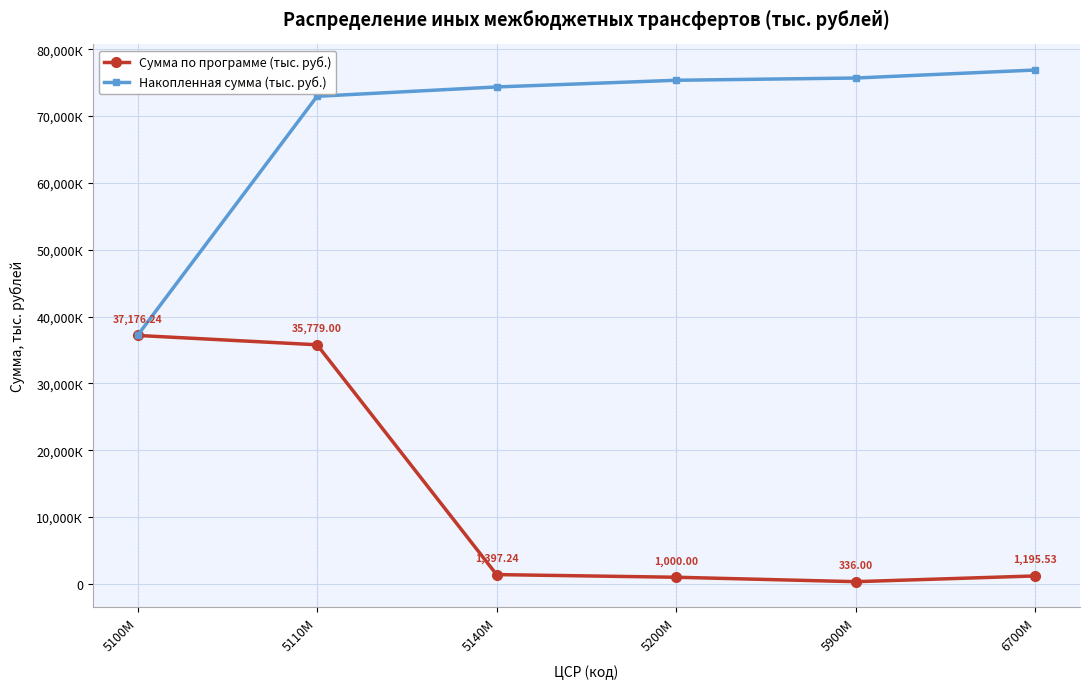

Which label corresponds to the smallest value in the chart?

5900M